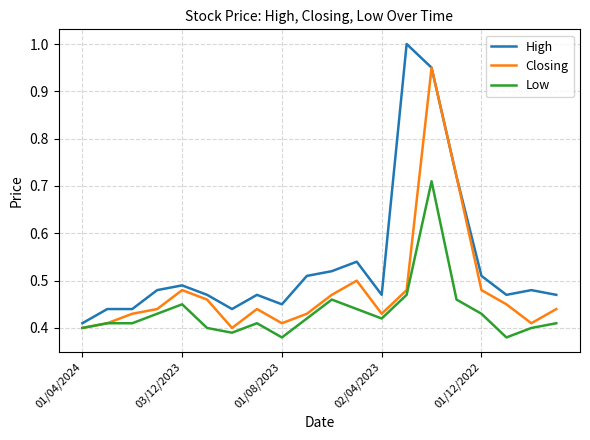

Does the chart display data point markers on the line(s)?

No